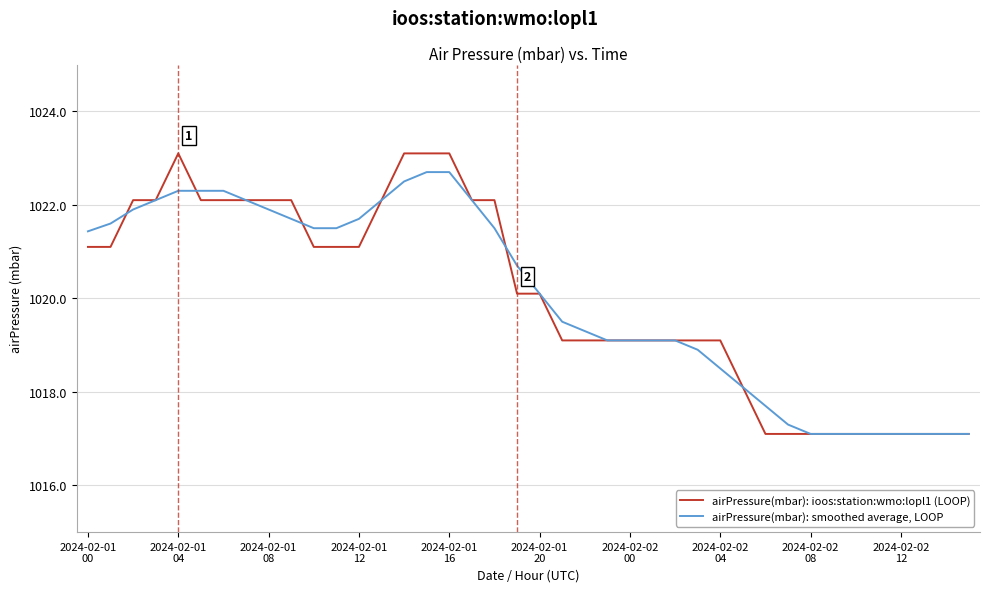

What is the sum of all airPressure(mbar): smoothed average, LOOP values?

40801.2